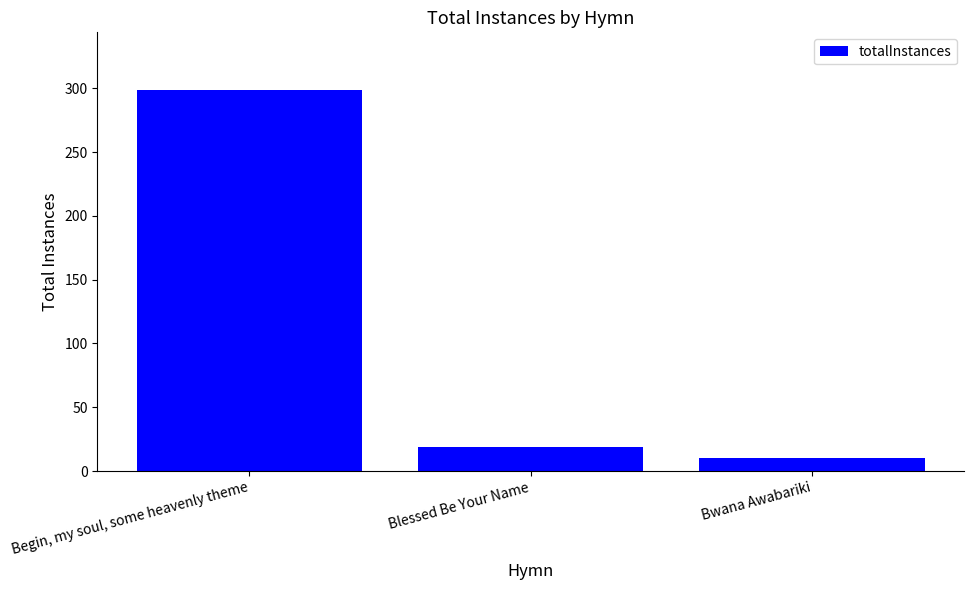

Is it true that the value at Blessed Be Your Name is 19?

True